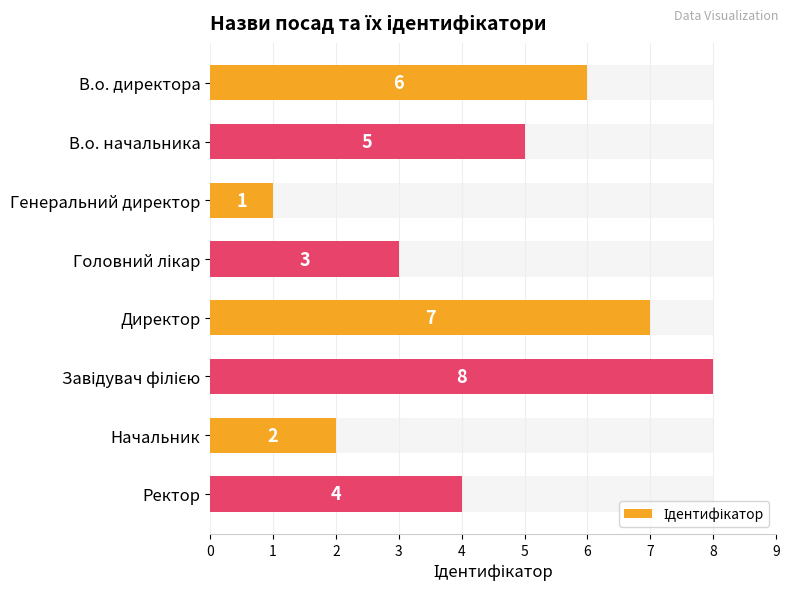

Is it true that the value at В.о. начальника is 5?

True